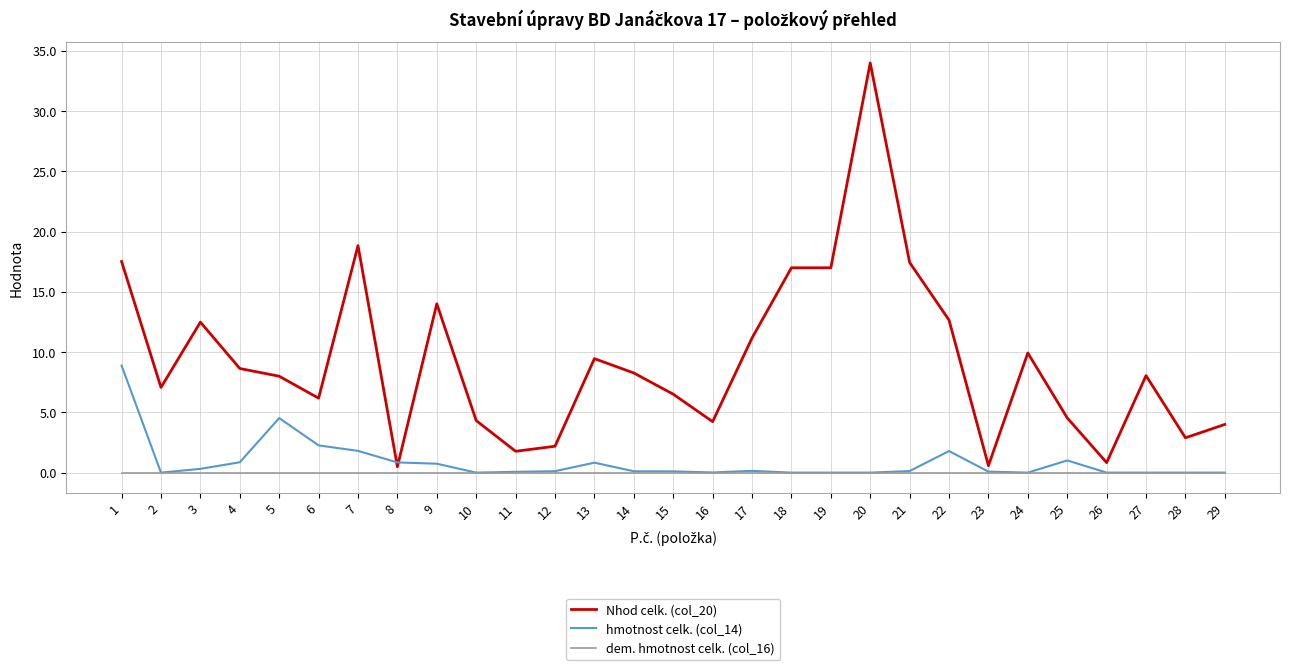

At how many categories does at least one series exceed 31?

1